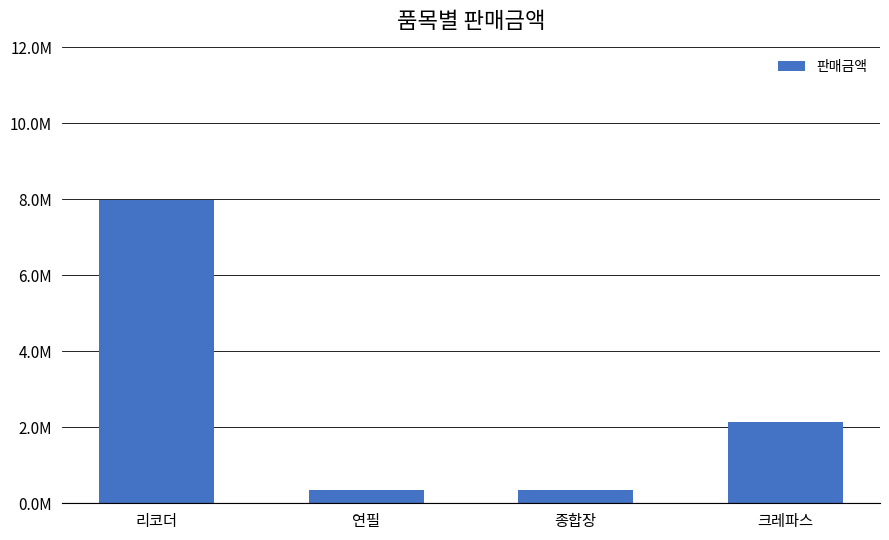

At which category does the chart reach its peak across all series?

리코더